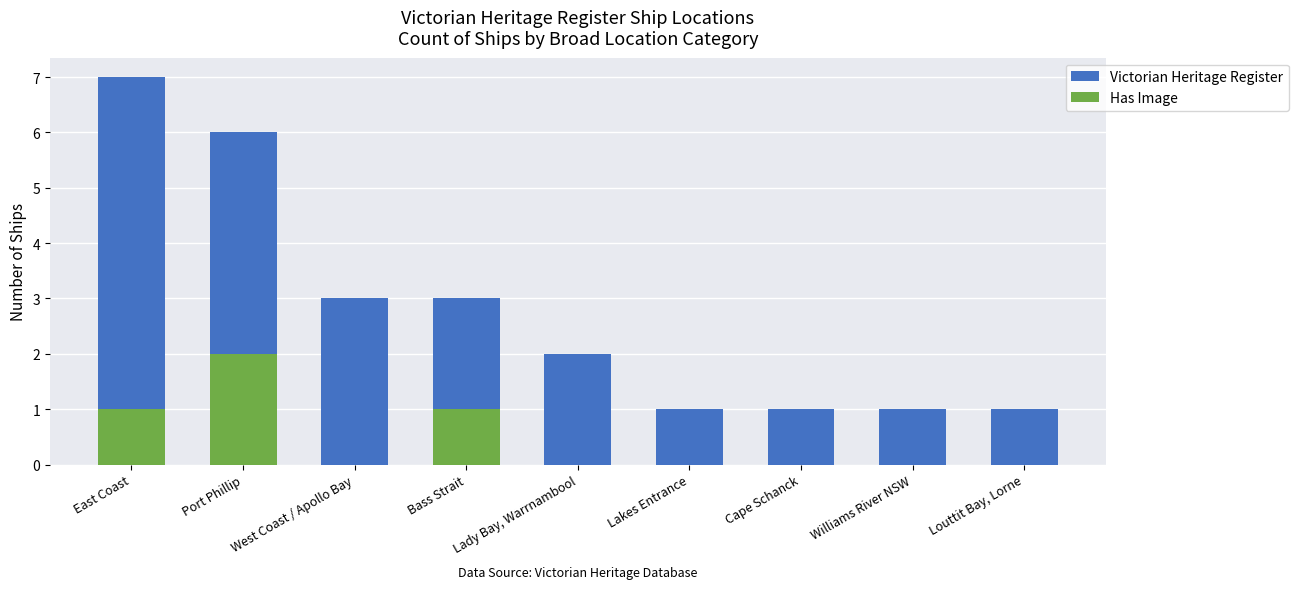

Is the value of Victorian Heritage Register at West Coast / Apollo Bay greater than the value of Has Image at East Coast?

Yes